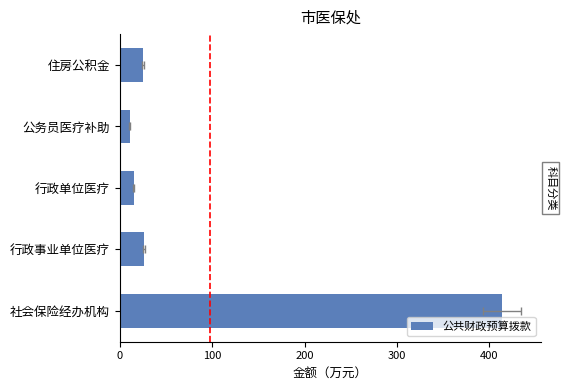

What is the change in value from 社会保险经办机构 to 住房公积金?

-388.9